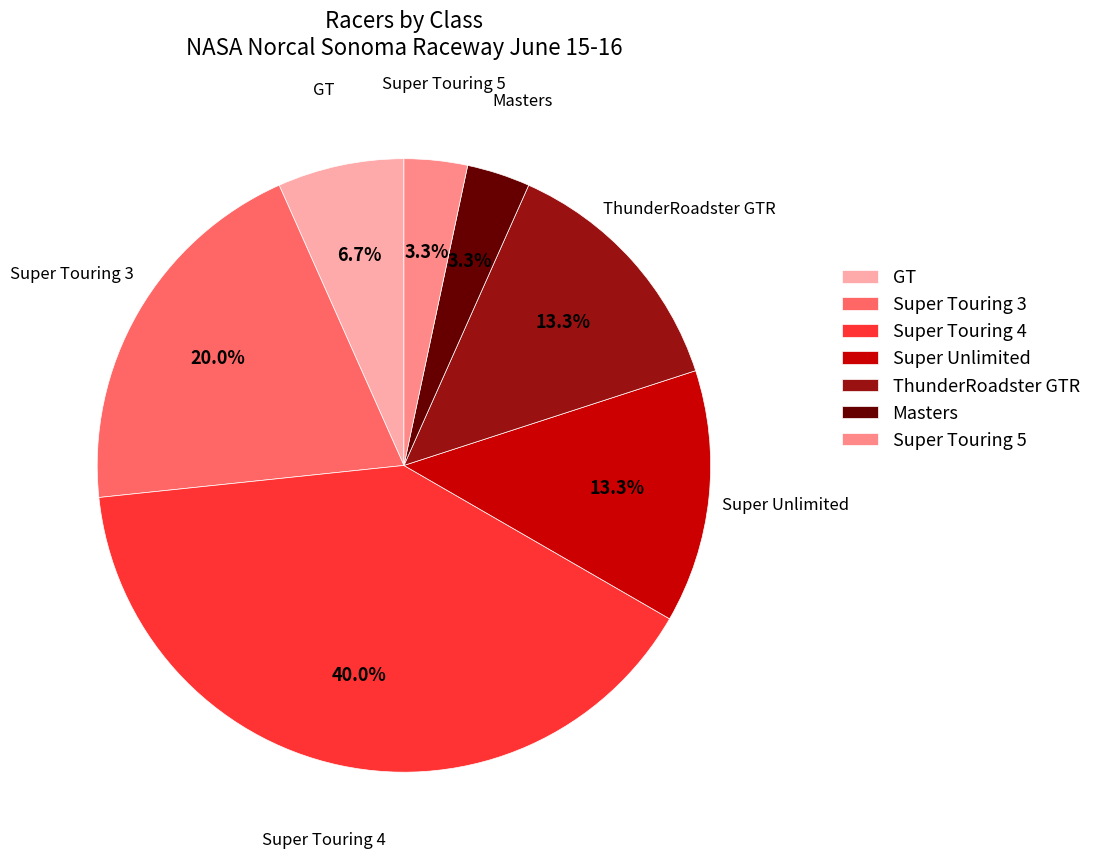

Between Masters and ThunderRoadster GTR, which is larger?

ThunderRoadster GTR